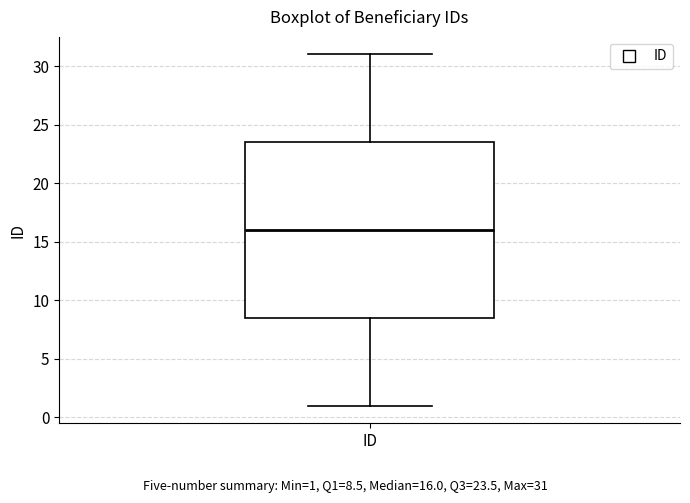

Read this box plot against the y-axis: the position of the median line, the range covered by the box, and the ends of both whiskers. The values are not printed on the chart, so give them approximately, as read against the axis.

median 16.0, box 8.5 to 23.5, whiskers 1.0 to 31.0